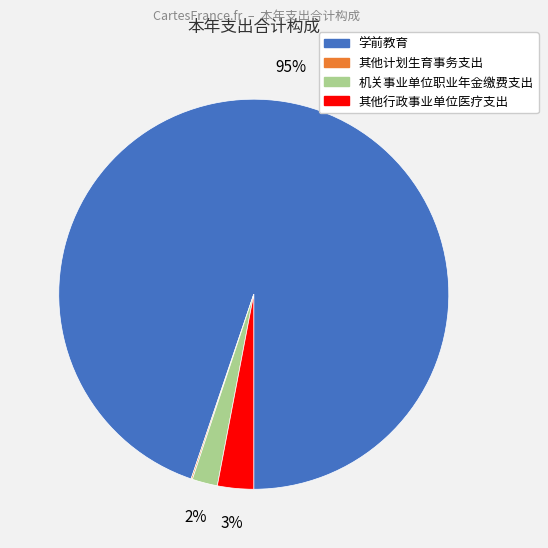

To the nearest percent, what is the combined percentage of 其他行政事业单位医疗支出 and 机关事业单位职业年金缴费支出?

5%